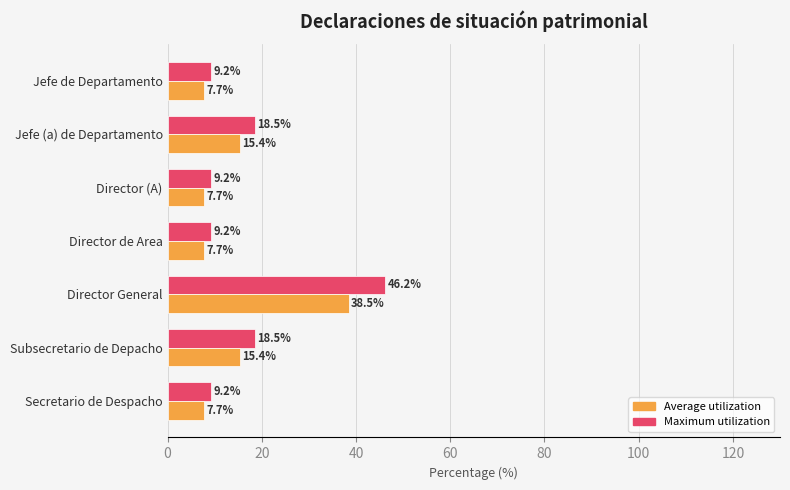

What is the difference between the second highest and minimum values in the Average utilization series?

7.7